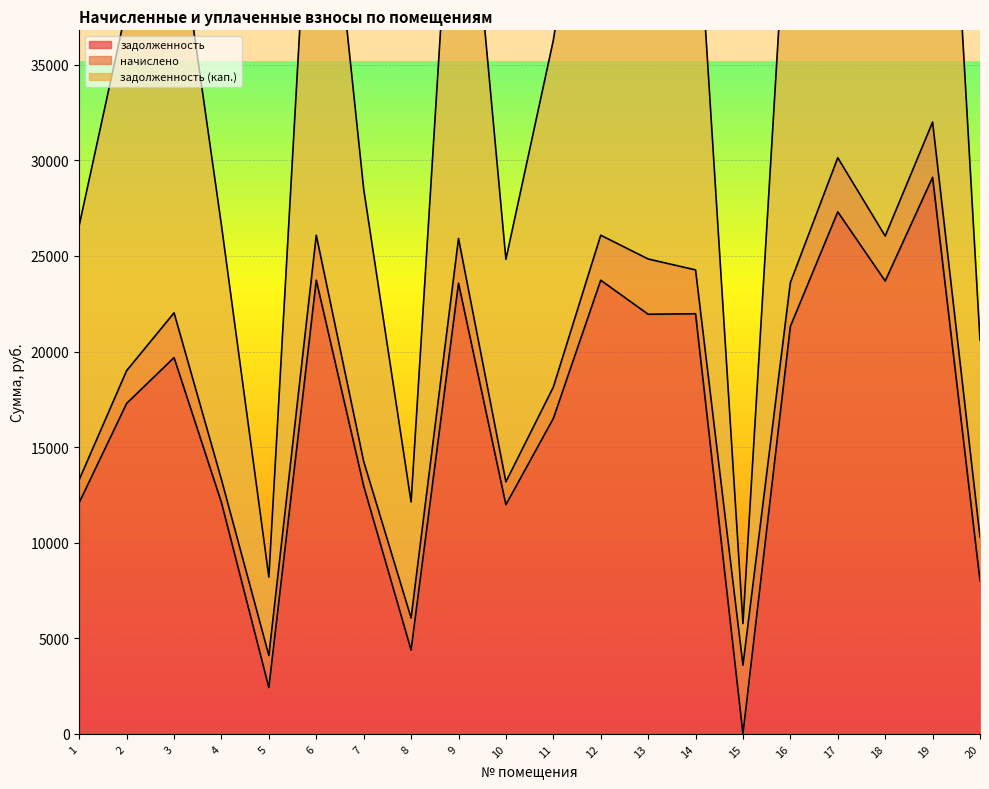

Between which two adjacent categories do задолженность (кап.) and начислено first intersect?

14 and 15